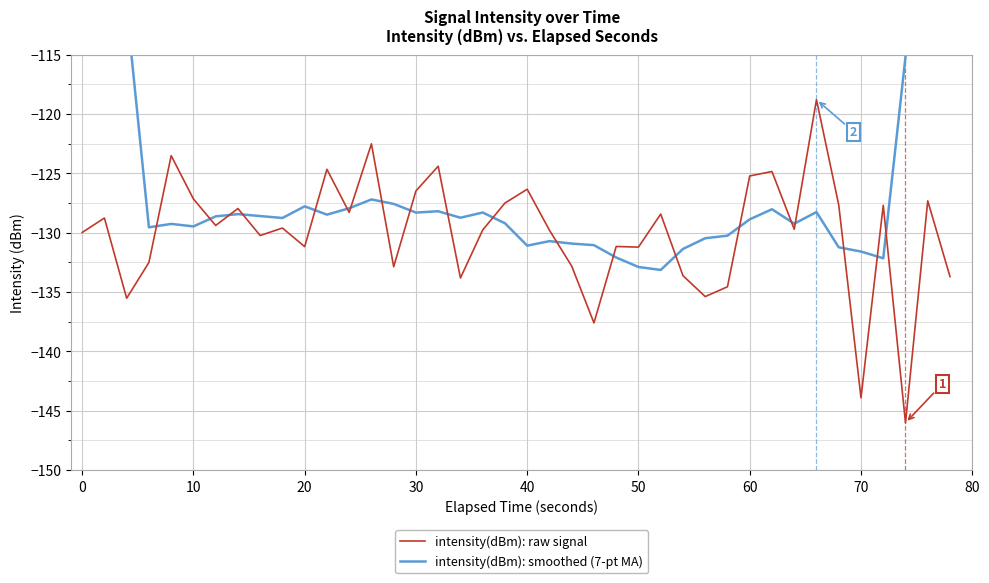

Reading left to right, what are all the values shown in this chart?

intensity(dBm): raw signal: -130.0	-128.8	-135.5	-132.5	-123.5	-127.2	-129.4	-128.0	-130.2	-129.6	-131.2	-124.7	-128.3	-122.5	-132.9	-126.5	-124.4	-133.8	-129.8	-127.5	-126.3	-129.8	-132.8	-137.6	-131.2	-131.2	-128.4	-133.6	-135.4	-134.6	-125.2	-124.8	-129.7	-118.8	-127.7	-143.9	-127.7	-146.0	-127.3	-133.7
intensity(dBm): smoothed (7-pt MA): -75.3	-92.9	-111.1	-129.6	-129.3	-129.5	-128.6	-128.4	-128.6	-128.8	-127.8	-128.5	-127.9	-127.2	-127.6	-128.3	-128.2	-128.7	-128.3	-129.2	-131.1	-130.7	-130.9	-131.1	-132.1	-132.9	-133.1	-131.4	-130.5	-130.3	-128.9	-128.0	-129.2	-128.3	-131.2	-131.6	-132.2	-115.2	-97.0	-76.4